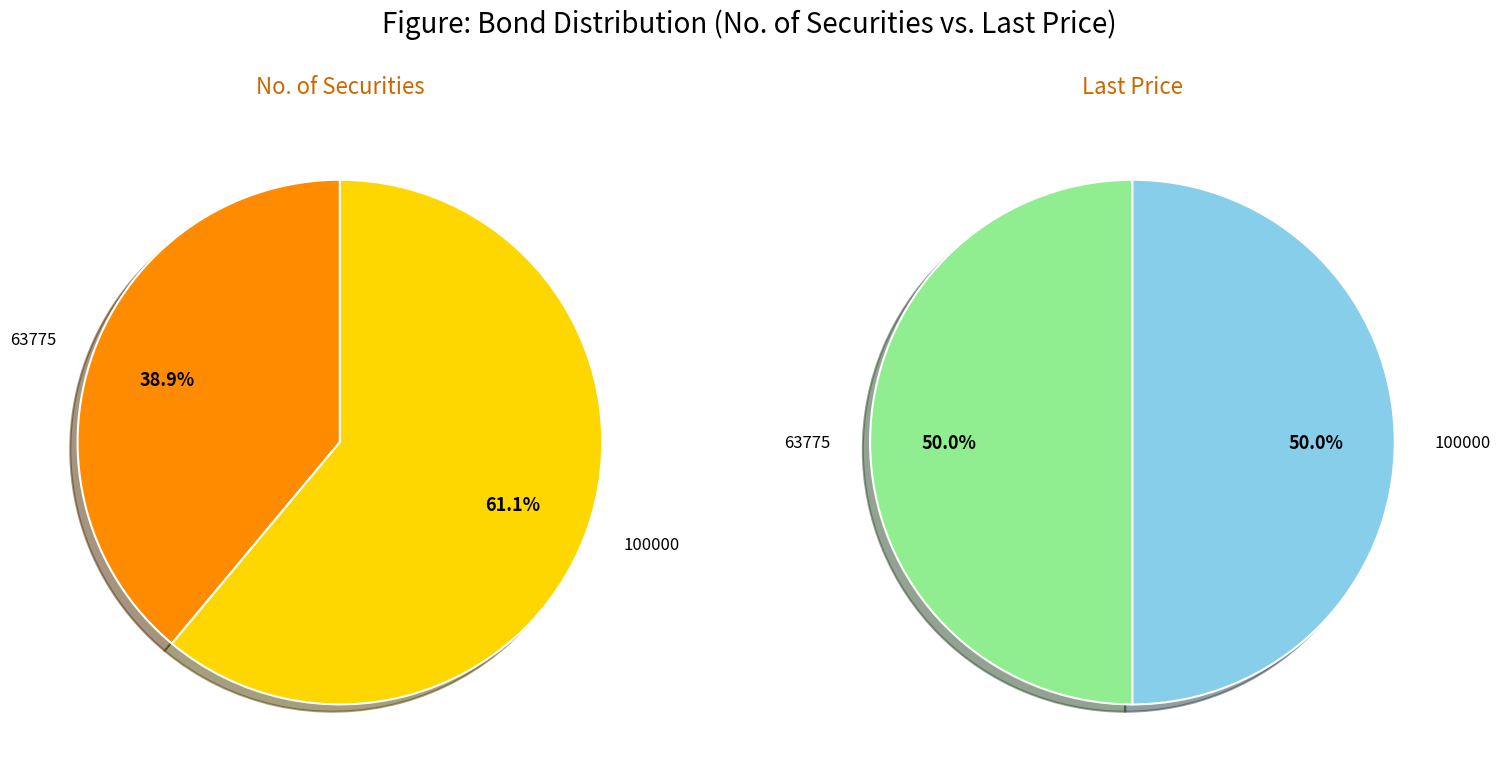

How many slices are in this pie chart?

2